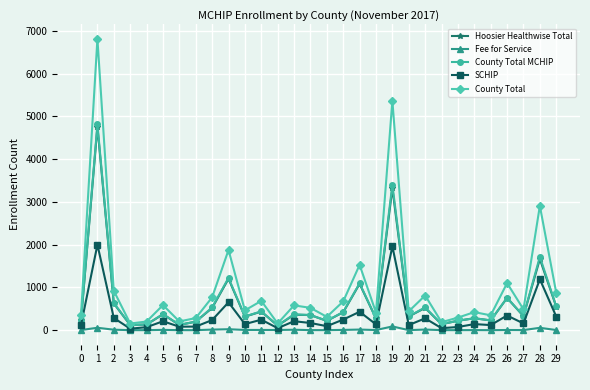

Is the value of Hoosier Healthwise Total at 21 greater than the value of Fee for Service at 6?

Yes